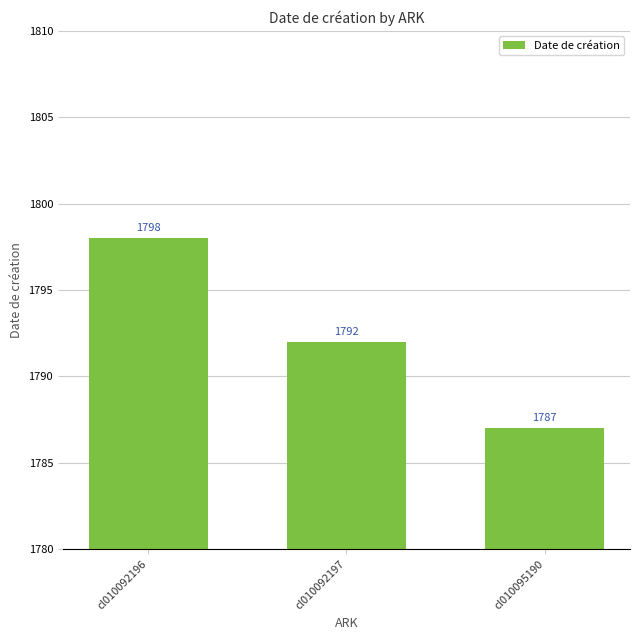

The value at cl010092197 is 2966. True or false?

False